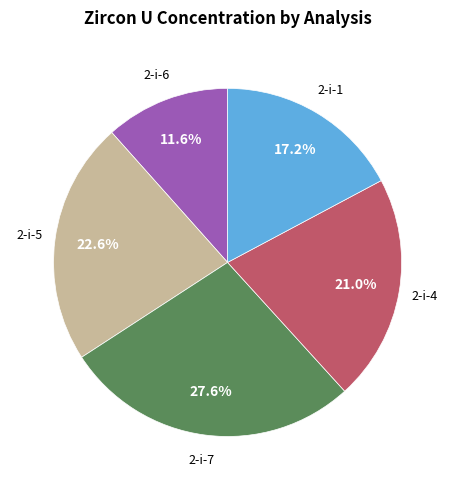

Is there a majority slice in this chart?

No